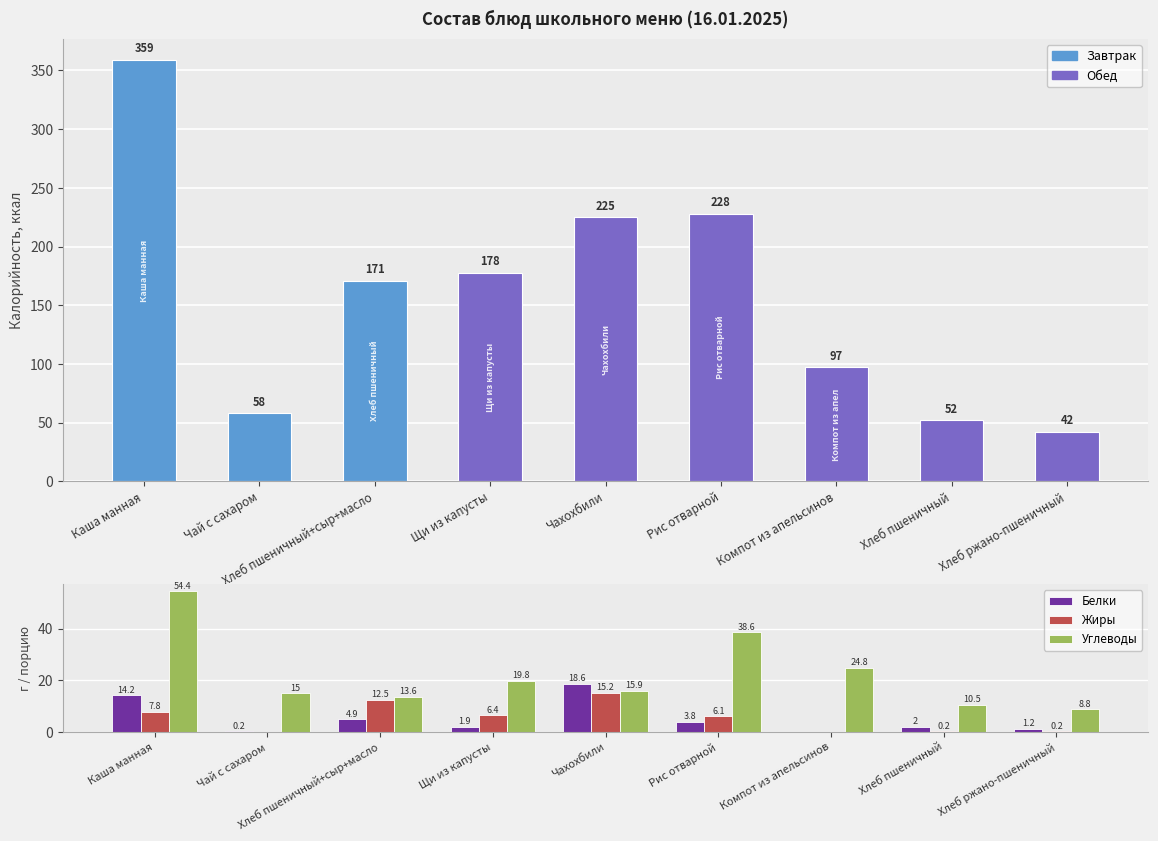

What is the label of the 7th bar from the left?

Компот из апельсинов